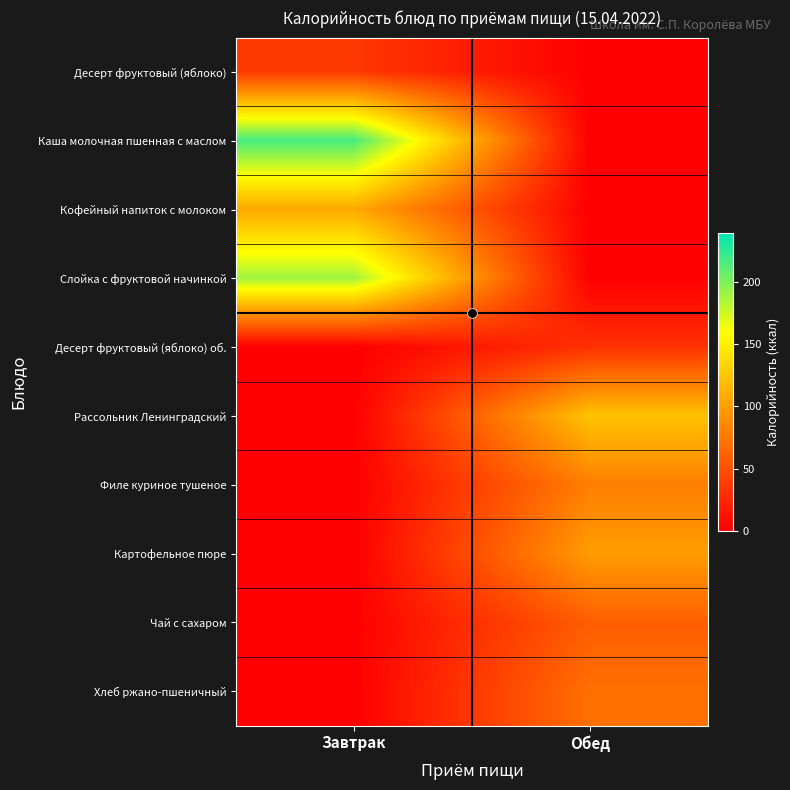

Count the number of categories in the chart.

2